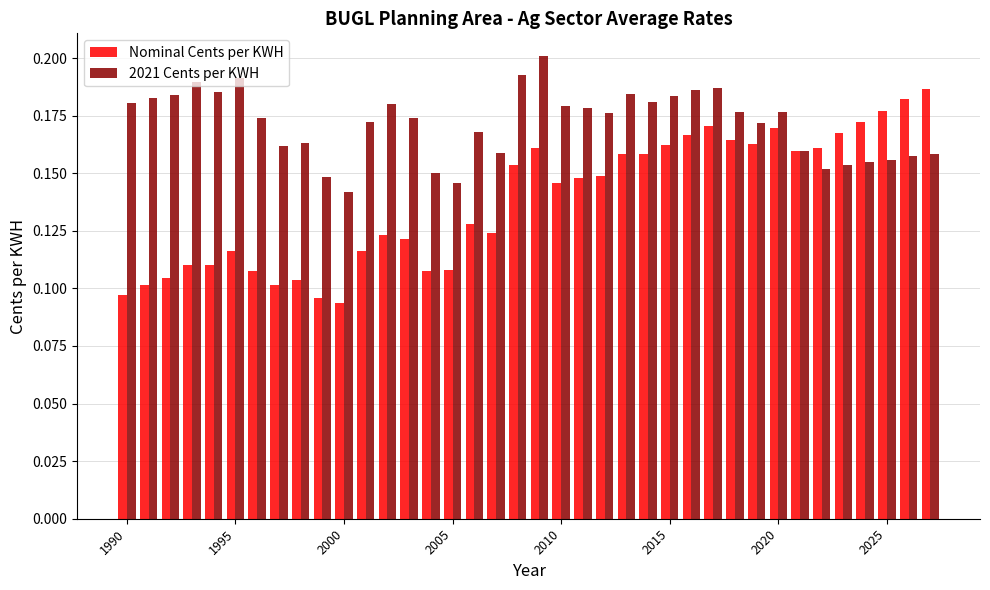

Count the Nominal Cents per KWH values in the range 0 to 1.

38